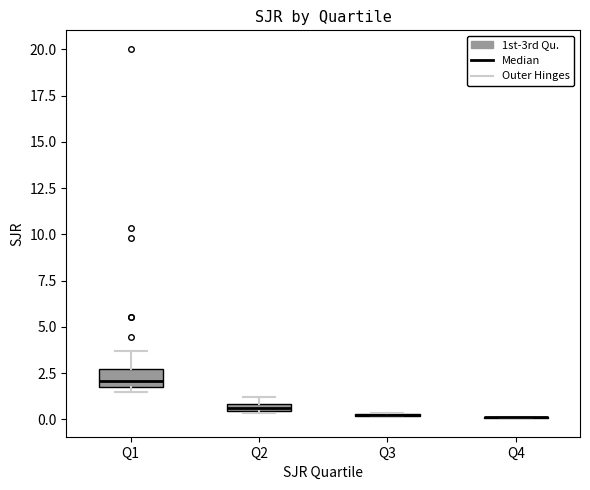

Comparing the boxes themselves (not the whiskers), which one is the tallest?

Q1